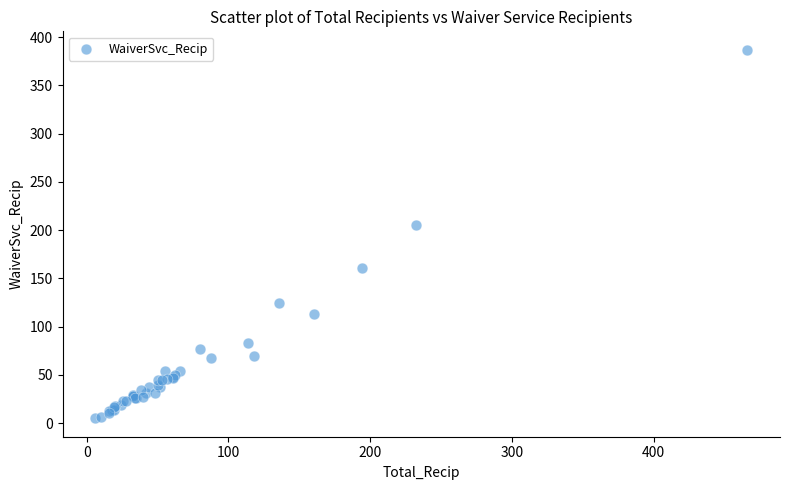

What Y value in the scatter plot is closest to 196?

205